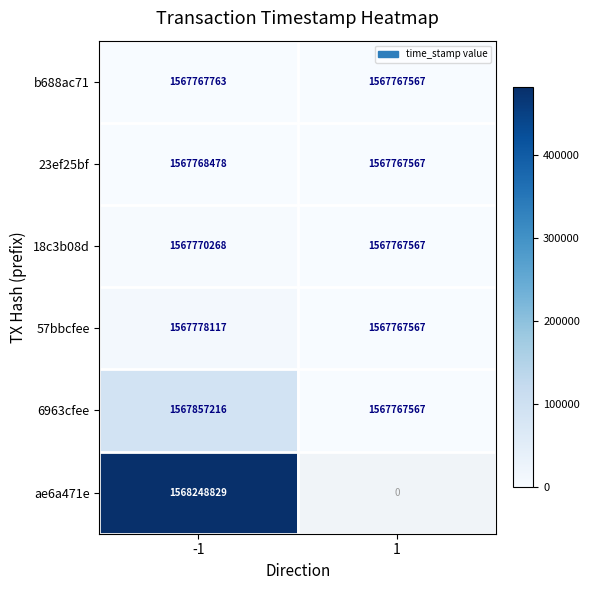

How many distinct data groups are displayed?

6